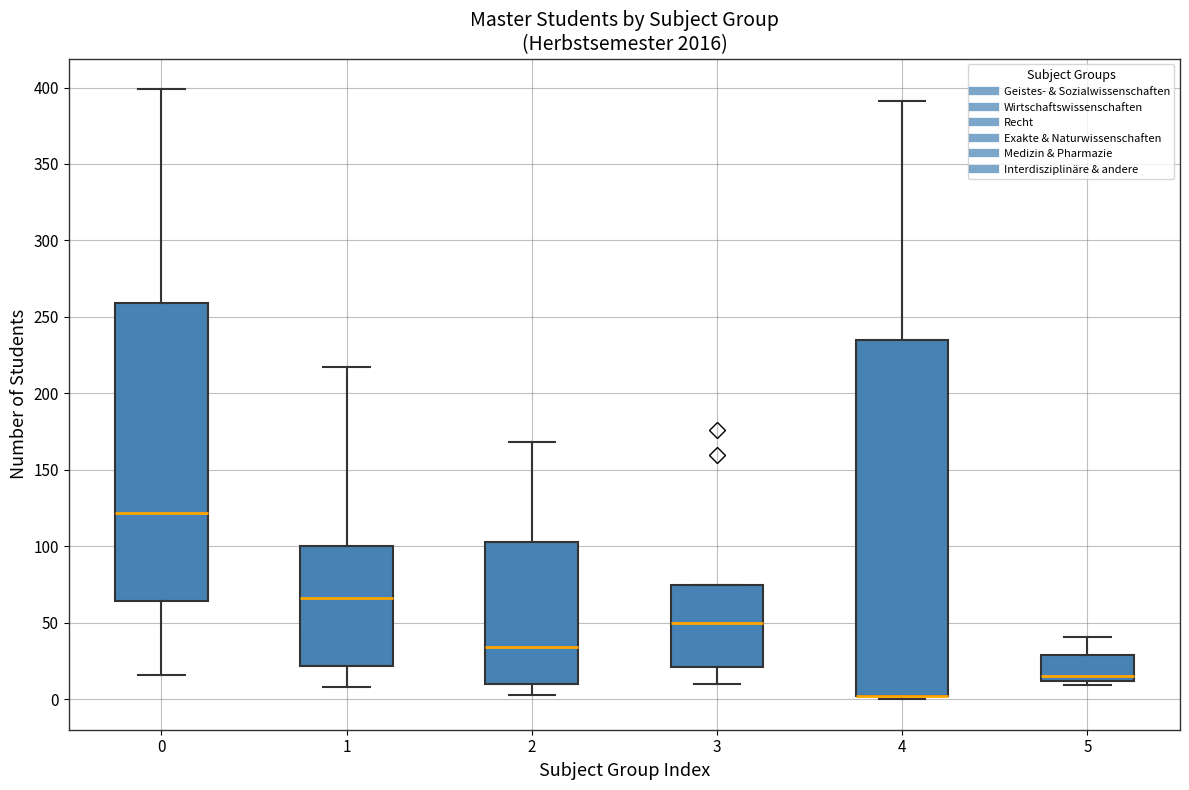

Where is the upper edge of the box at x = 3 on the y-axis? The values are not printed on the chart, so give them approximately, as read against the axis.

75